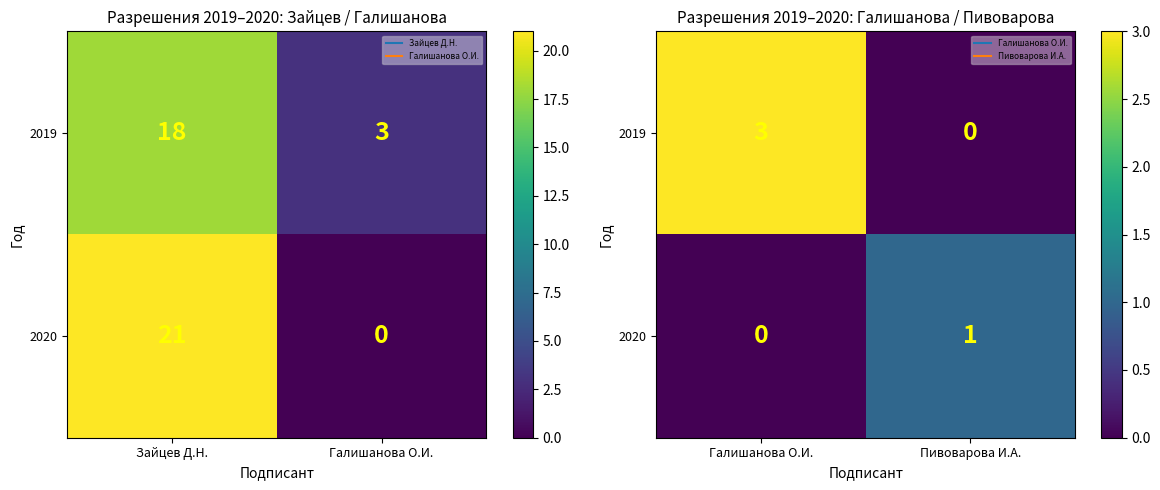

Which category has the lowest value in the 2019 series?

Пивоварова И.А.